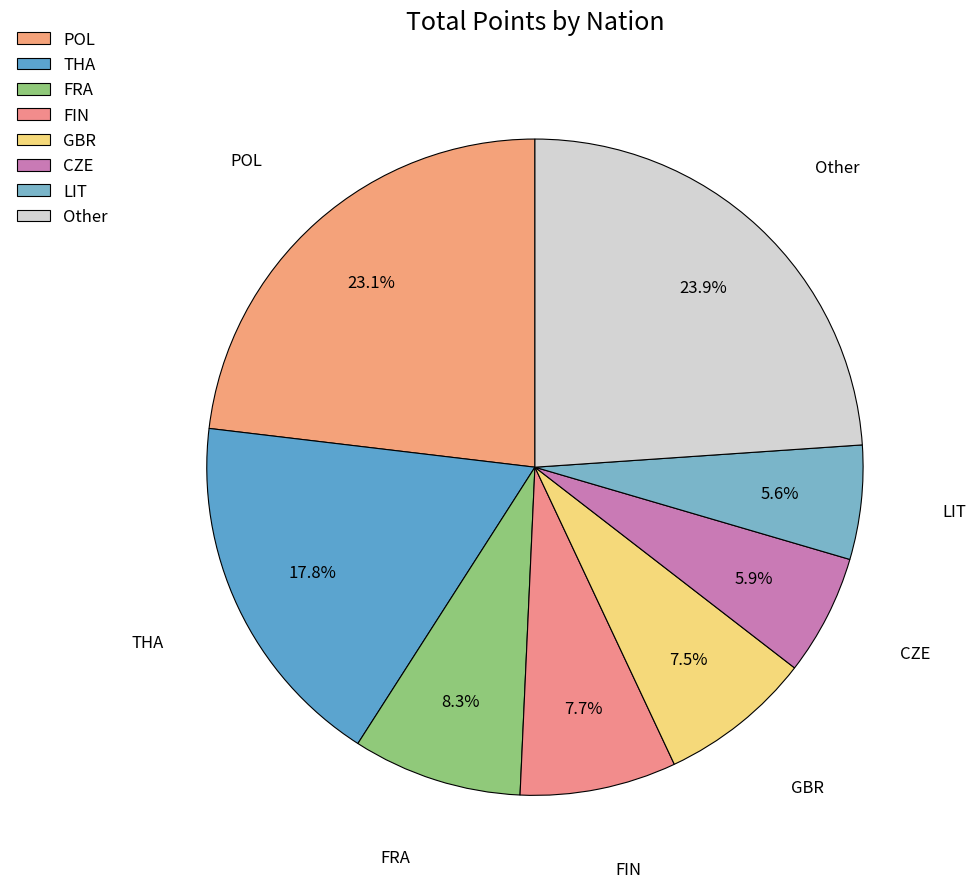

Do FRA and LIT together represent more than half of the pie?

No